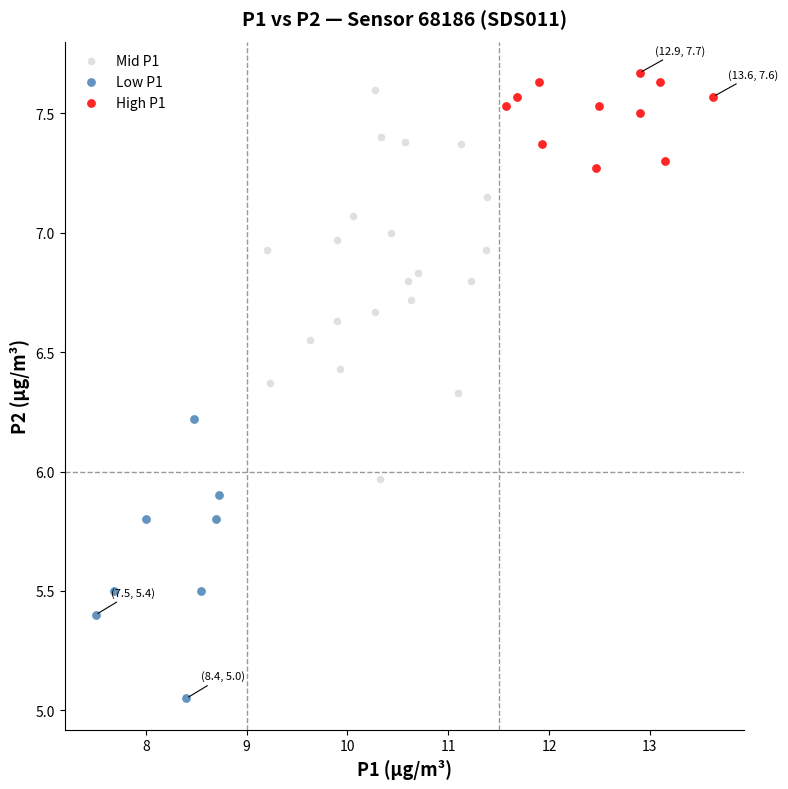

Which series reaches the minimum Y coordinate?

Low P1